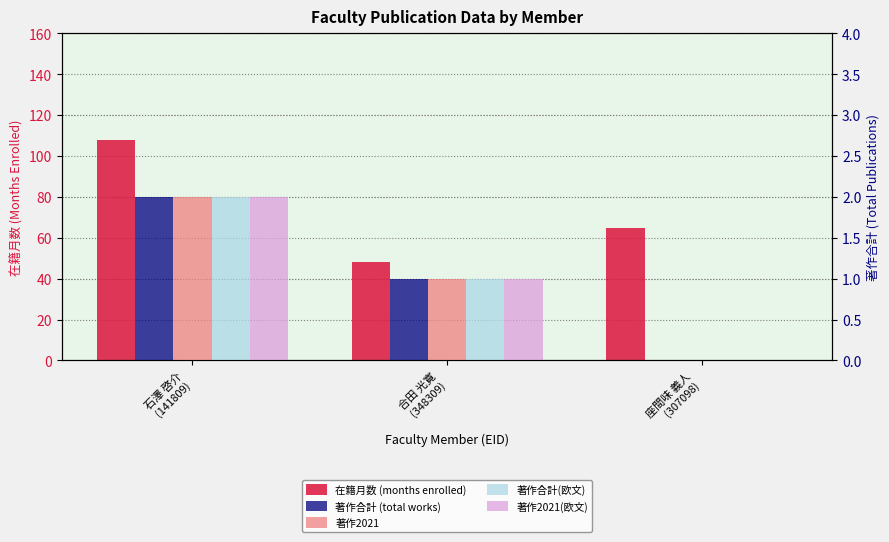

Which series has the largest total across all categories?

在籍月数 (months enrolled)